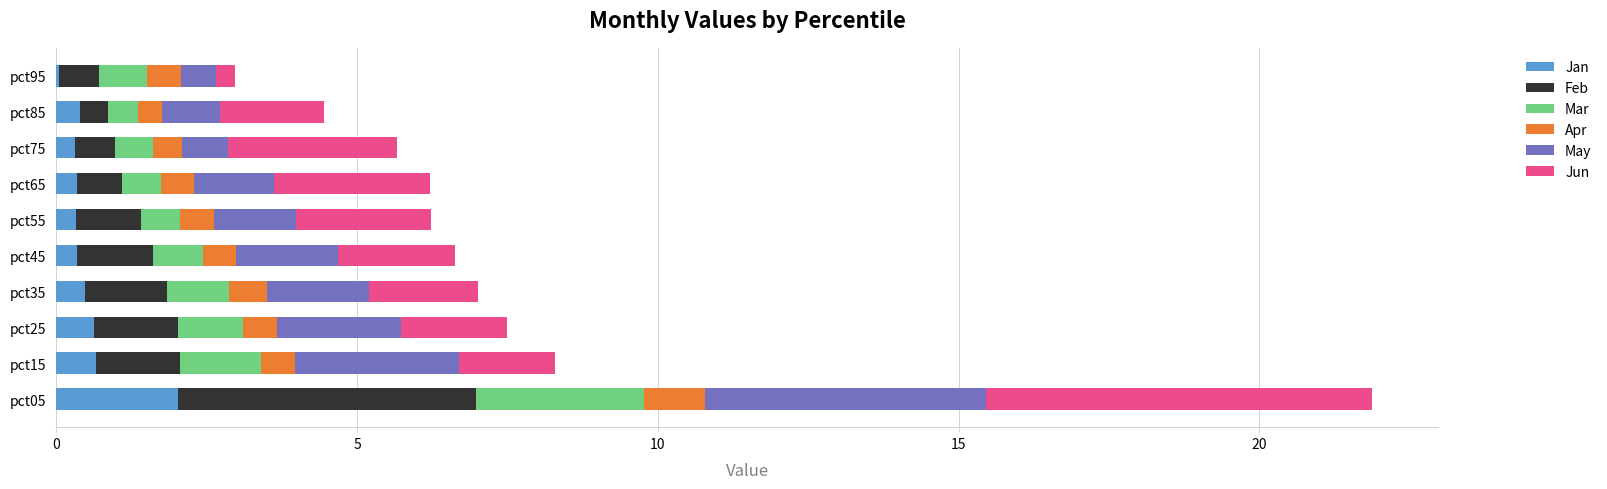

At which category is the sum across all series the highest?

pct05